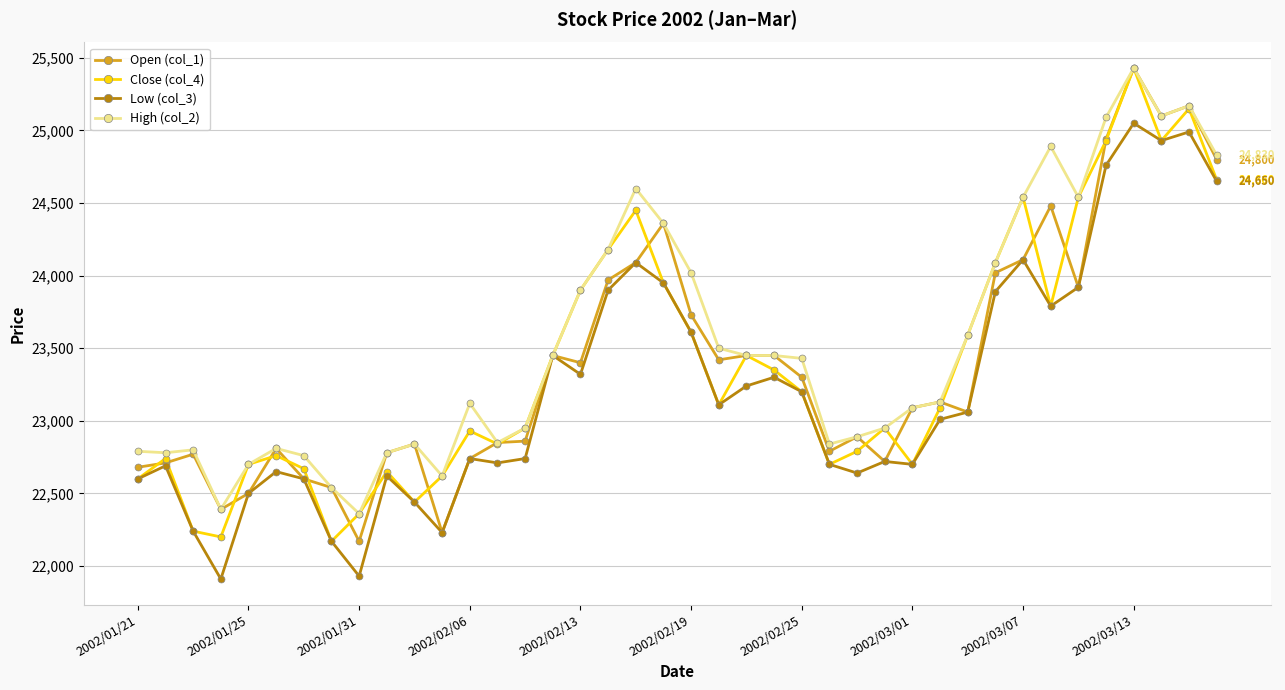

In Open (col_1), how many points are lower than both neighbors (excluding endpoints)?

10